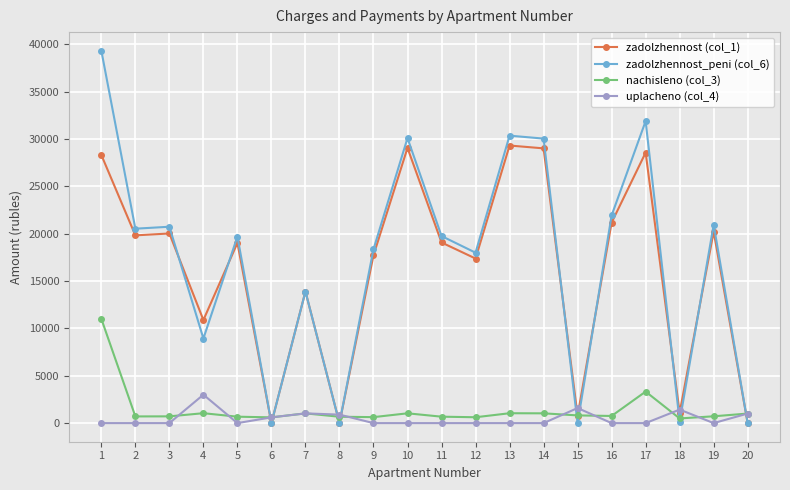

Which series ends up on top after the final intersection of nachisleno (col_3) and zadolzhennost_peni (col_6)?

nachisleno (col_3)